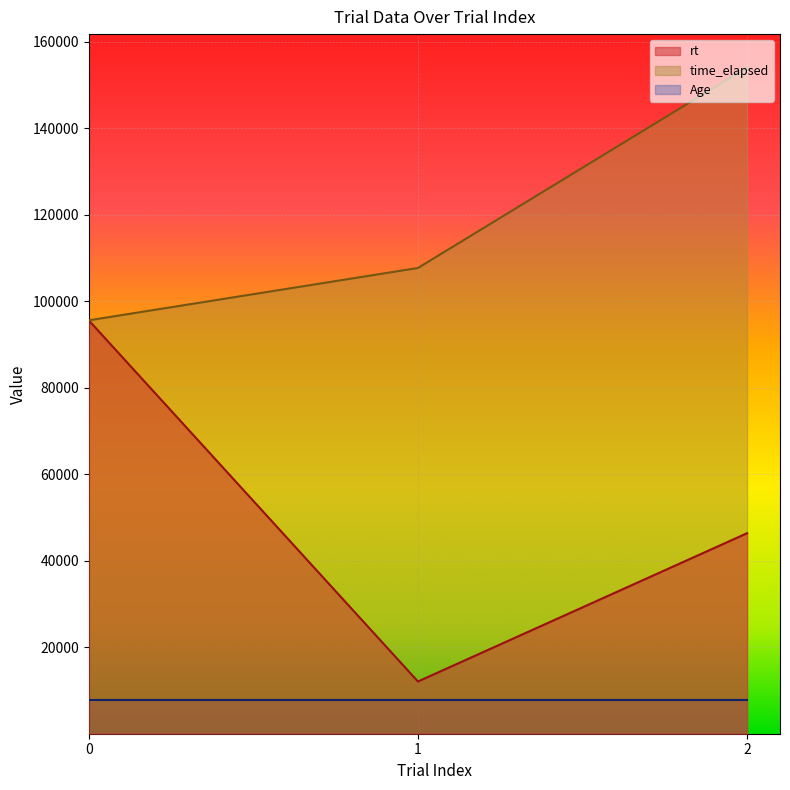

How many lines are shown in the chart?

3